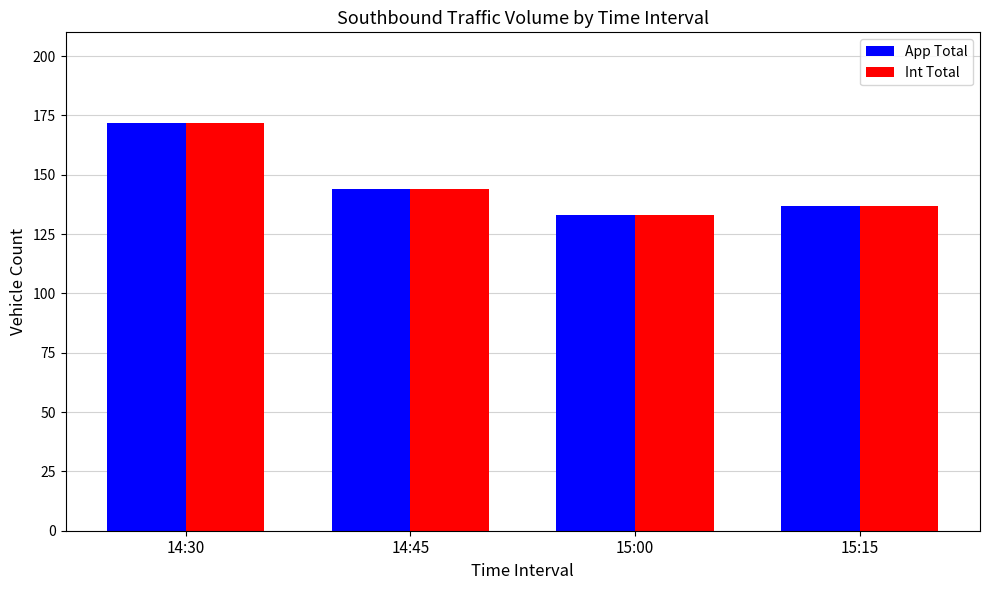

At how many categories does at least one series exceed 163?

1